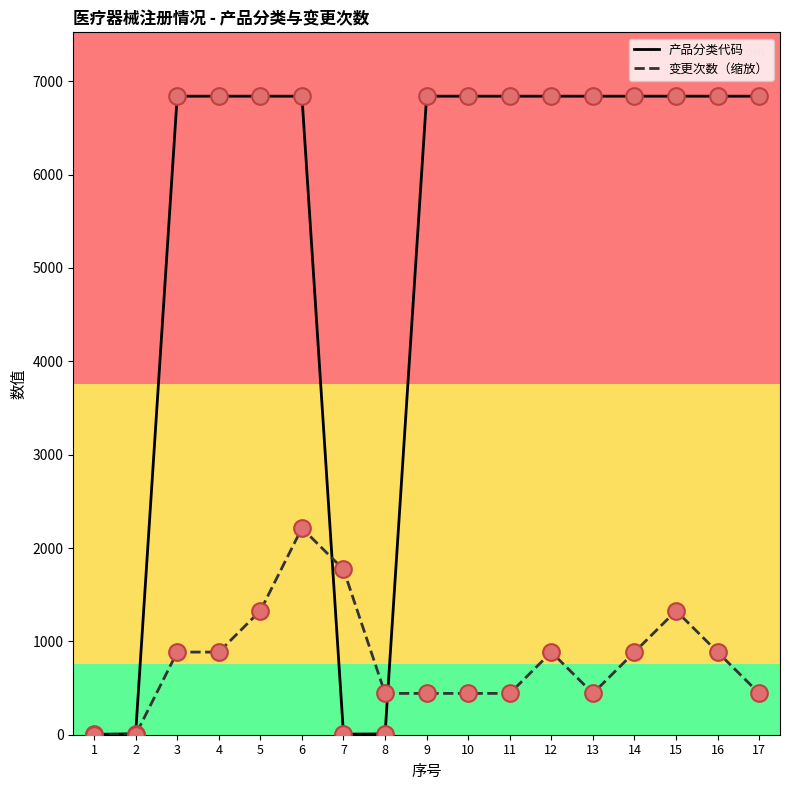

What are all the series names shown in the legend?

产品分类代码, 变更次数（缩放）